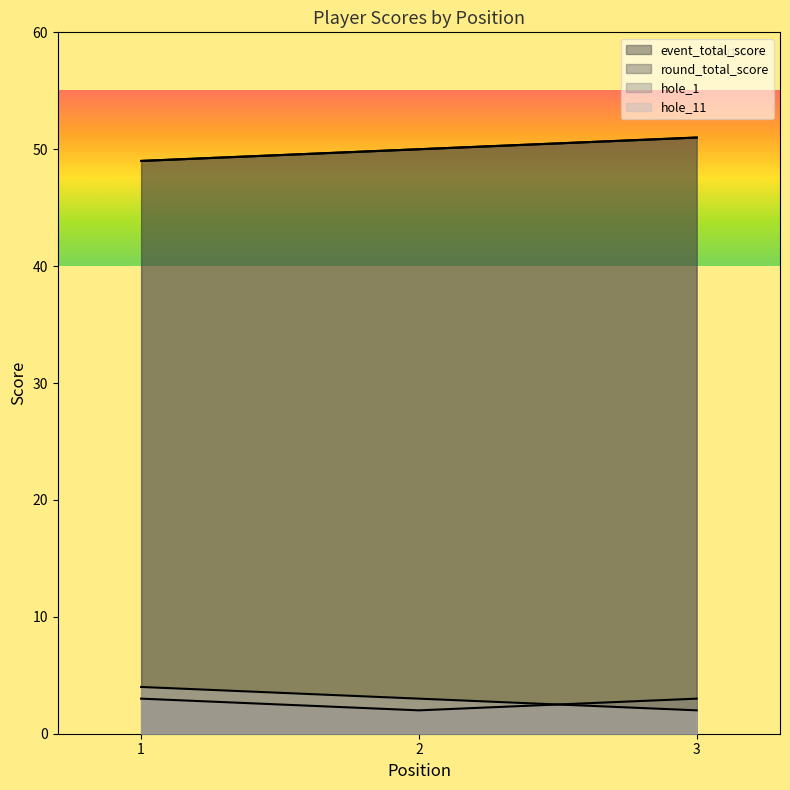

At which label does round_total_score reach its peak?

3